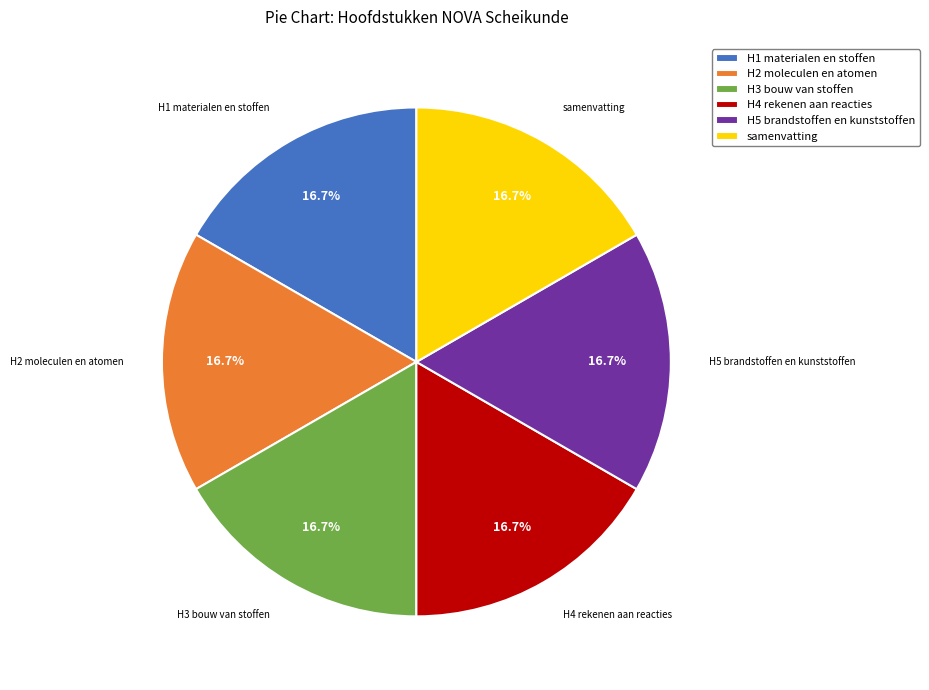

Does H5 brandstoffen en kunststoffen represent more than half of the total?

No